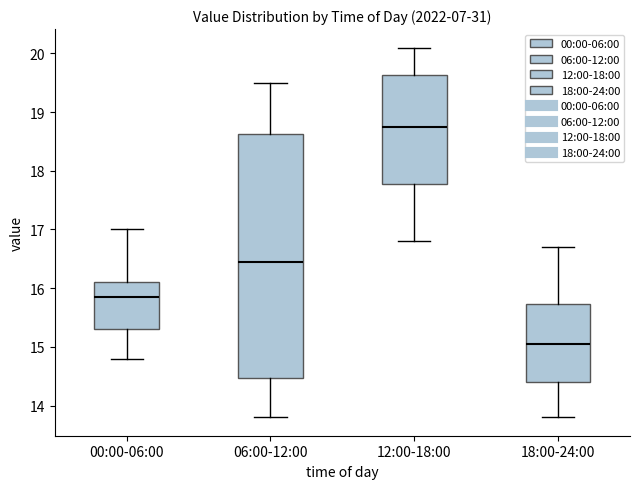

Reading left to right, read every box against the y-axis: the position of its median line, the range the box covers, and the ends of its whiskers. The values are not printed on the chart, so give them approximately, as read against the axis.

00:00-06:00: median 15.9, box 15.3 to 16.1, whiskers 14.8 to 17.0
06:00-12:00: median 16.5, box 14.5 to 18.6, whiskers 13.8 to 19.5
12:00-18:00: median 18.8, box 17.8 to 19.6, whiskers 16.8 to 20.1
18:00-24:00: median 15.1, box 14.4 to 15.7, whiskers 13.8 to 16.7